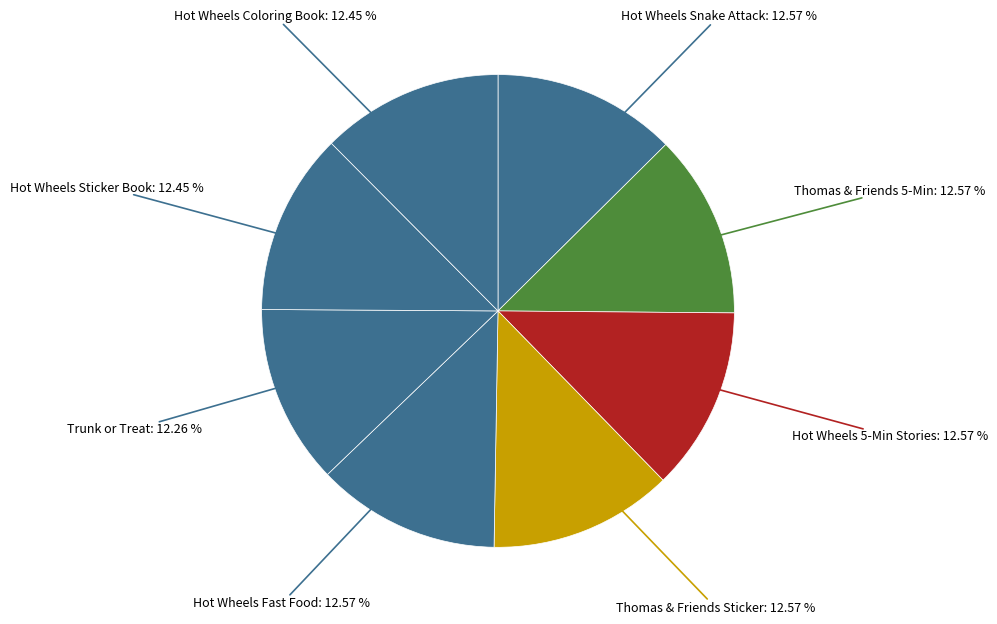

Is there a majority slice in this chart?

No